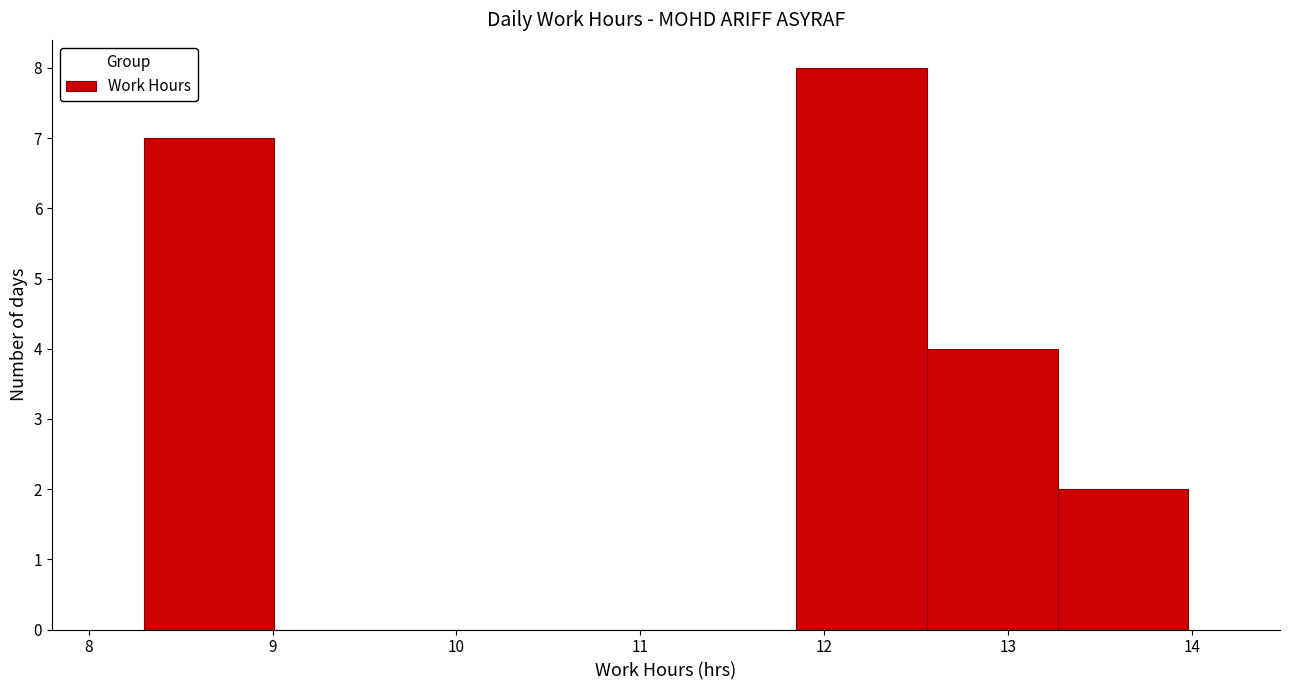

Reading left to right, transcribe this chart: for each bar, give the range it covers on the x-axis and its height. Neither the bar edges nor the heights are printed on the chart, so give them approximately, as read against the axes.

8.30 to 9.01: 7
9.01 to 9.72: 0
9.72 to 10.43: 0
10.43 to 11.14: 0
11.14 to 11.85: 0
11.85 to 12.56: 8
12.56 to 13.27: 4
13.27 to 13.98: 2